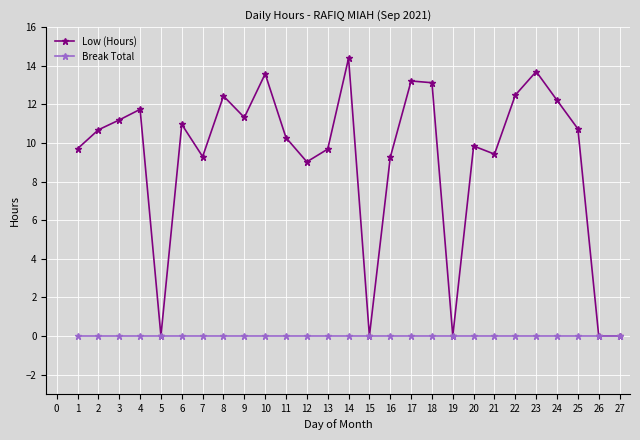

Rank the series by their maximum value, from highest to lowest.

Low (Hours), Break Total